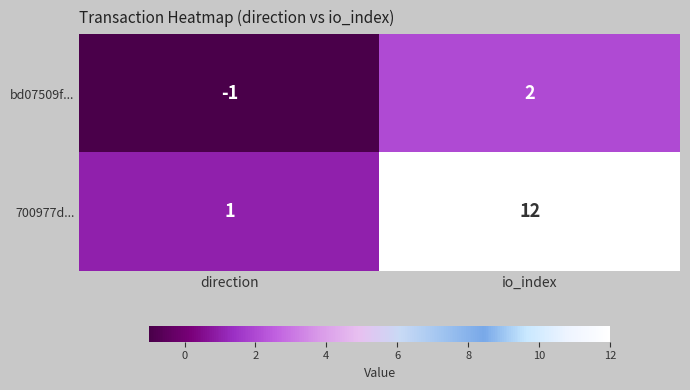

Reading left to right, what are all the values shown in this chart?

bd07509f...: -1	2
700977d...: 1	12